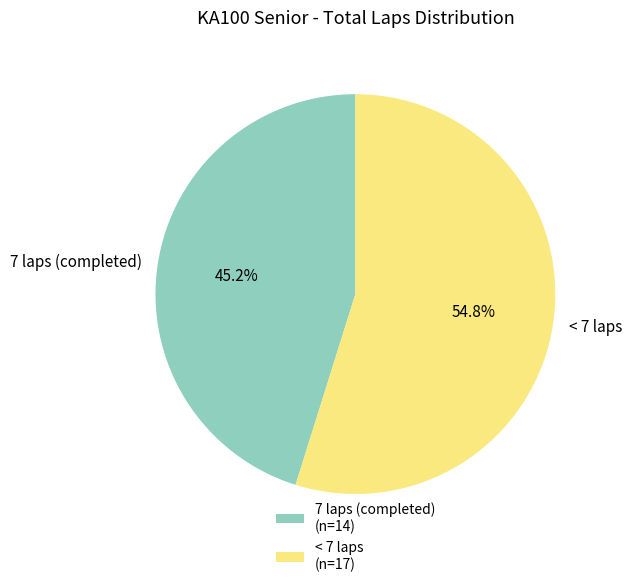

Is < 7 laps the majority of the pie?

Yes